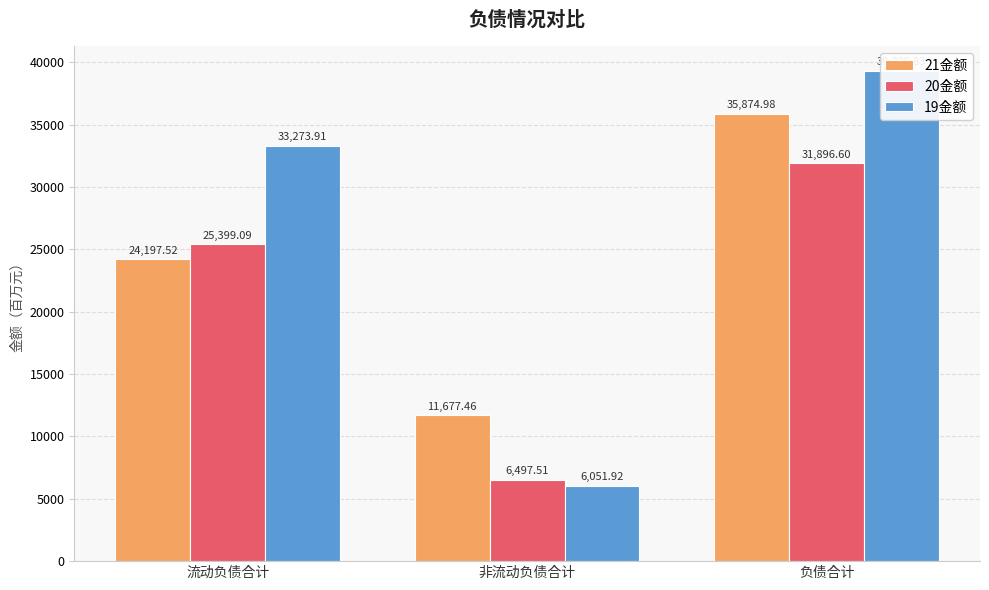

The value of 20金额 at 负债合计 is 8894.2. True or false?

False